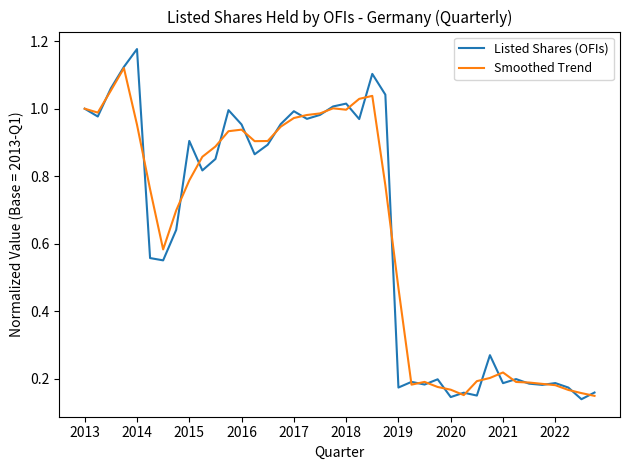

Which series has the largest range (max minus min)?

Listed Shares (OFIs)